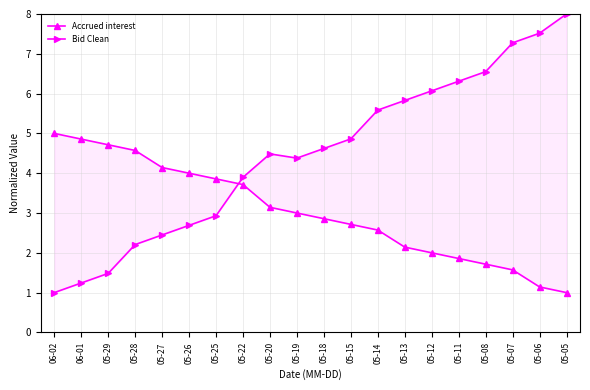

True or false: Accrued interest and Bid Clean cross at least once.

True